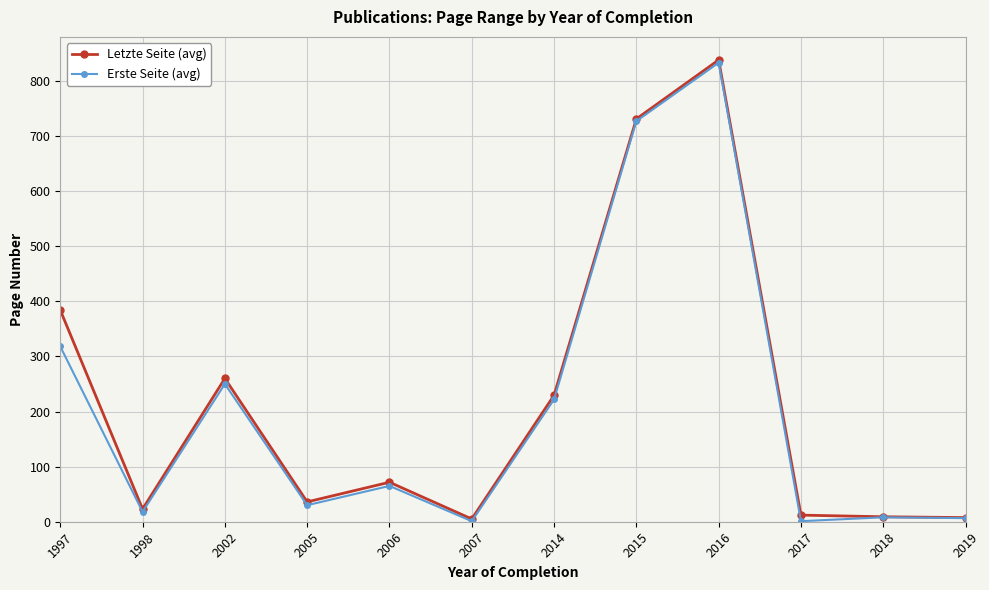

What is the difference between the maximum and minimum values in the Erste Seite (avg) series?

832.0